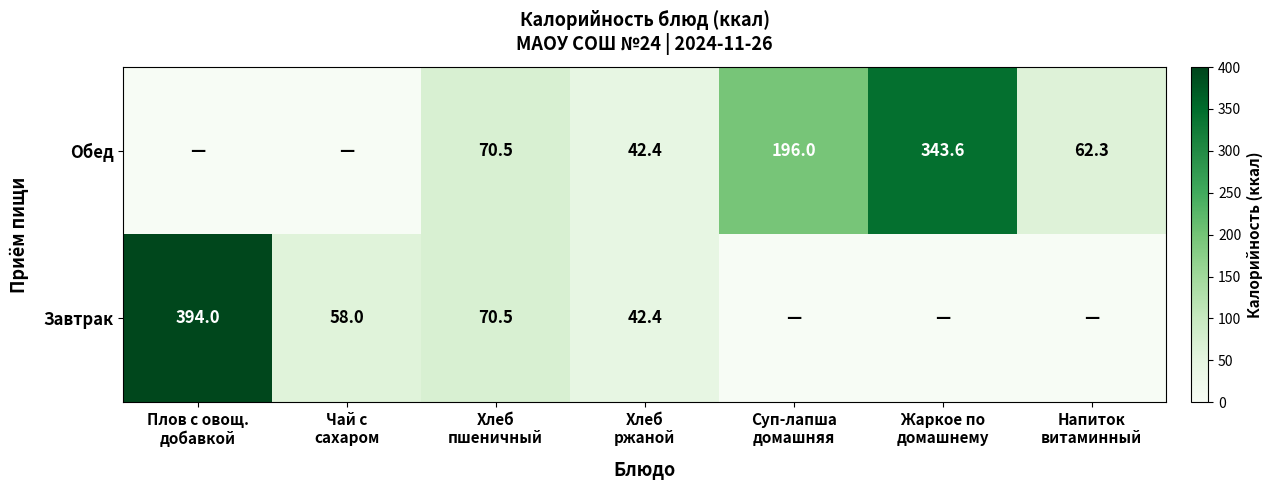

How many values in Обед are above zero?

5